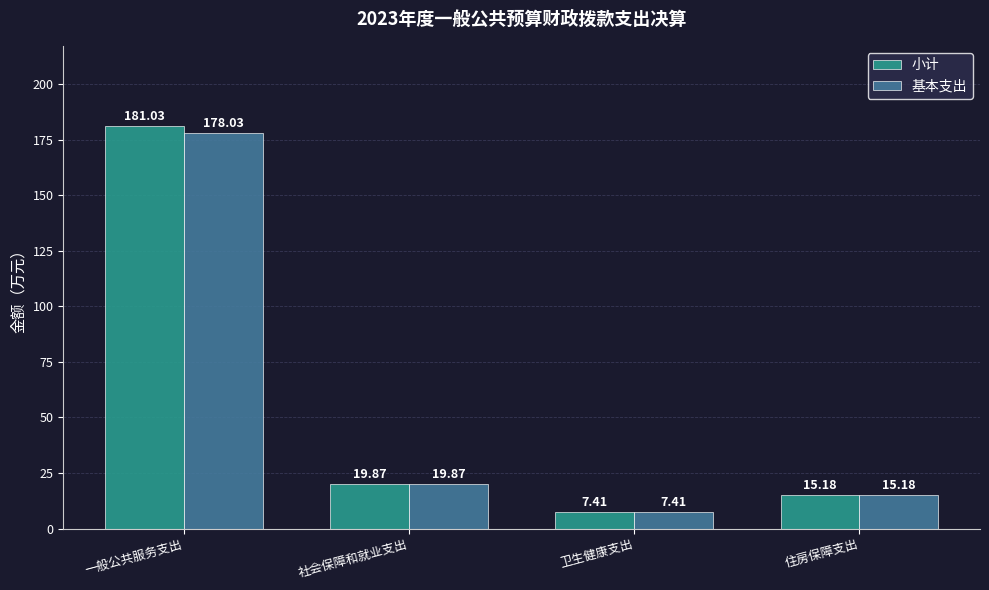

How many values in the 基本支出 series are below 19?

2